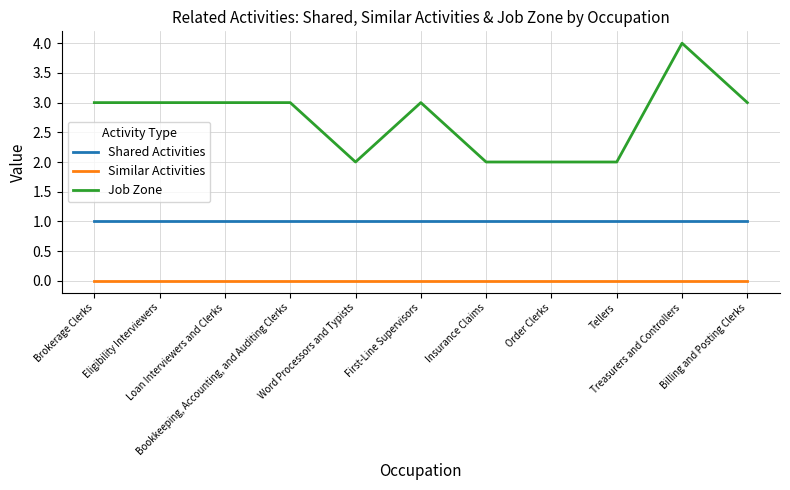

How many lines are shown in the chart?

3